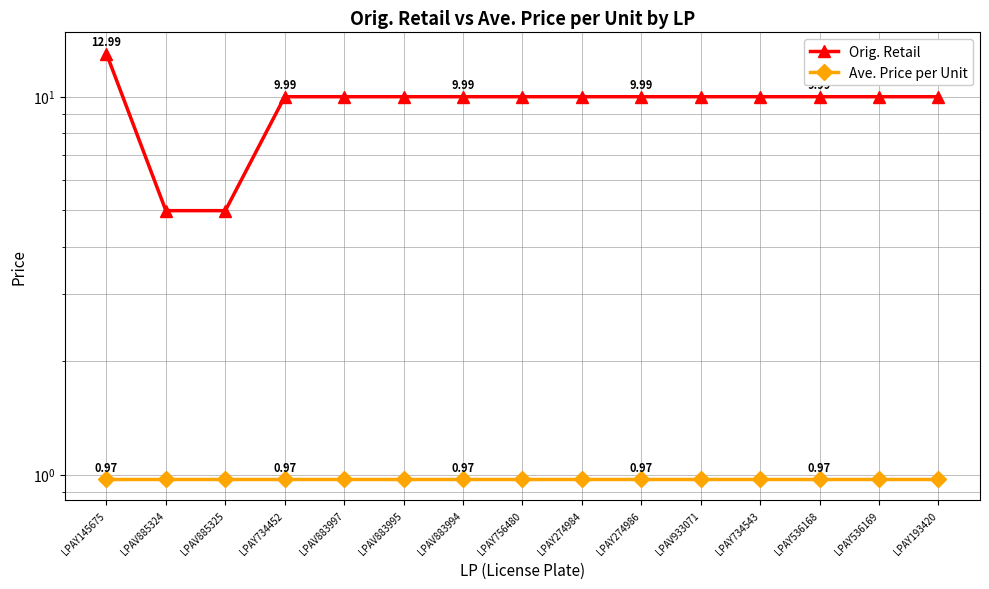

True or false: Orig. Retail and Ave. Price per Unit cross at least once.

False